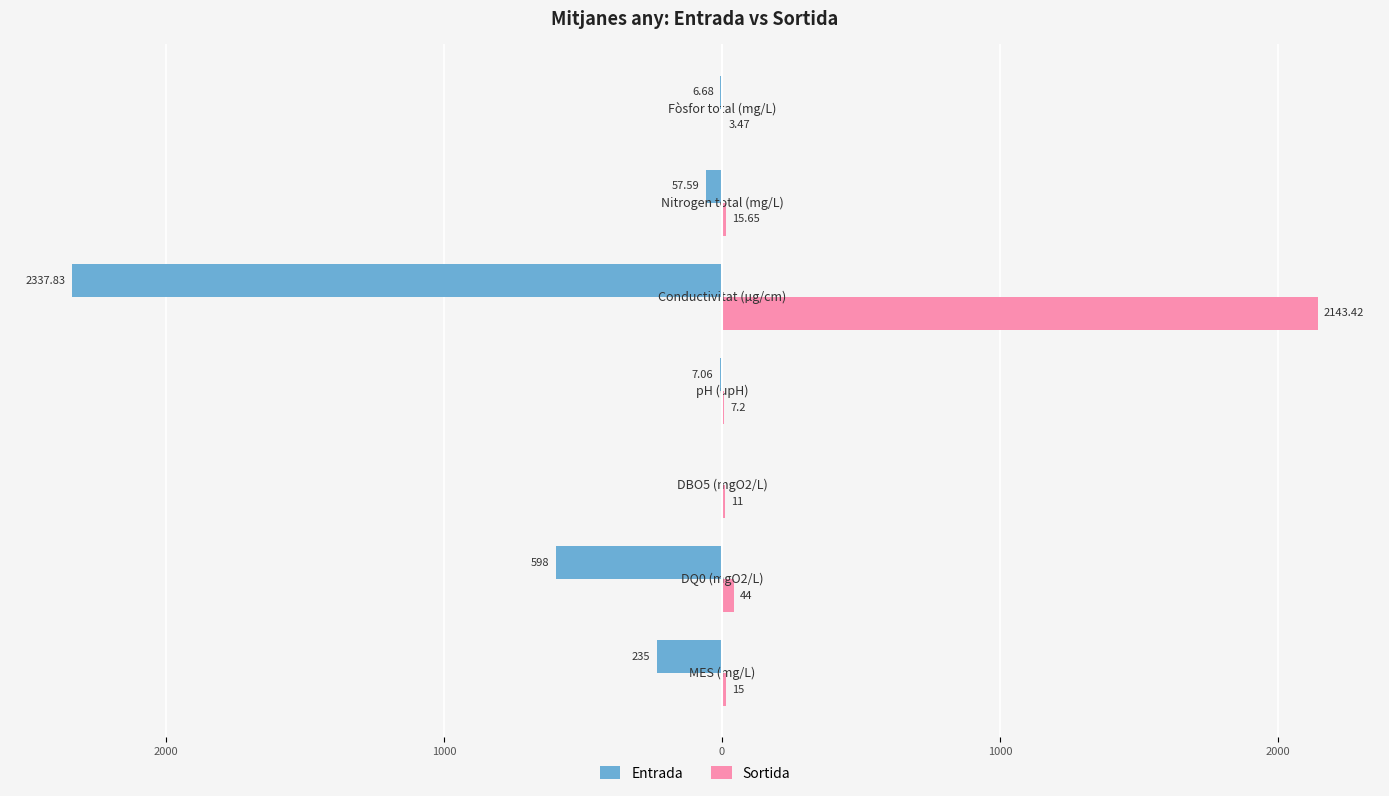

What are all the series names shown in the legend?

Entrada, Sortida